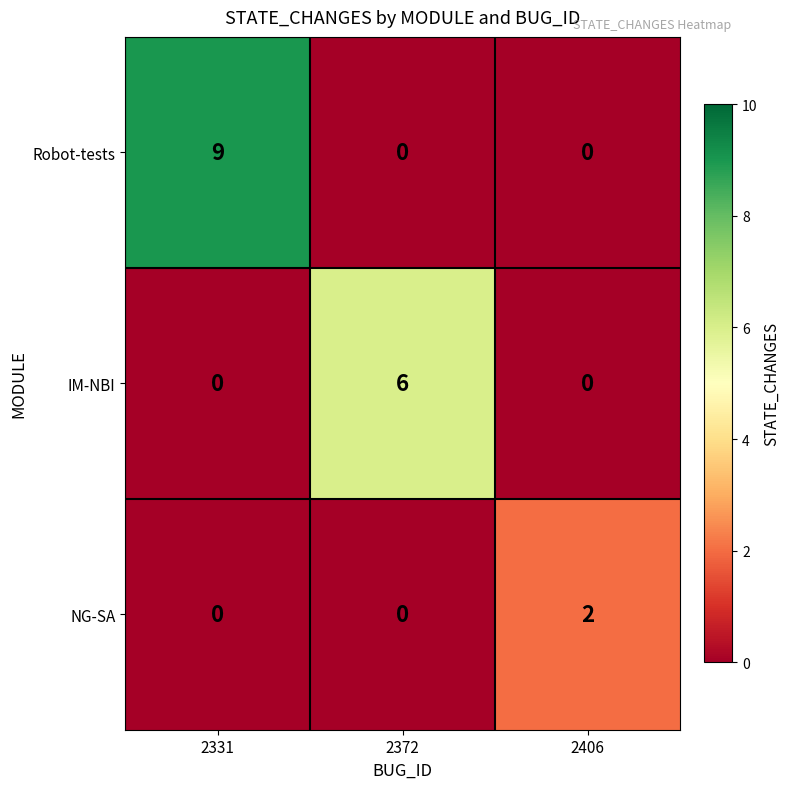

List the series in order of their peak value, lowest first.

NG-SA, IM-NBI, Robot-tests